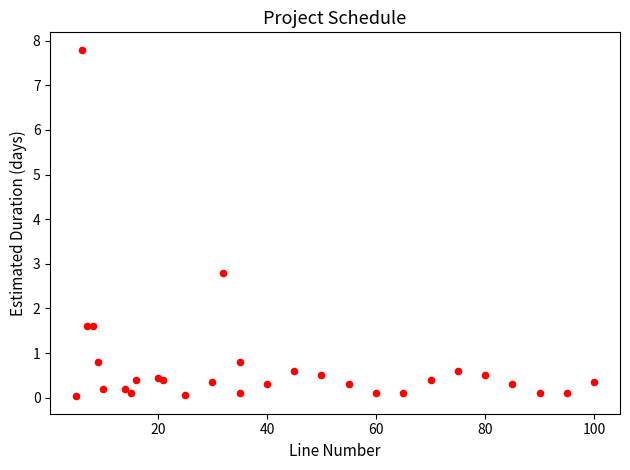

What Y value in the scatter plot is closest to 3?

2.8